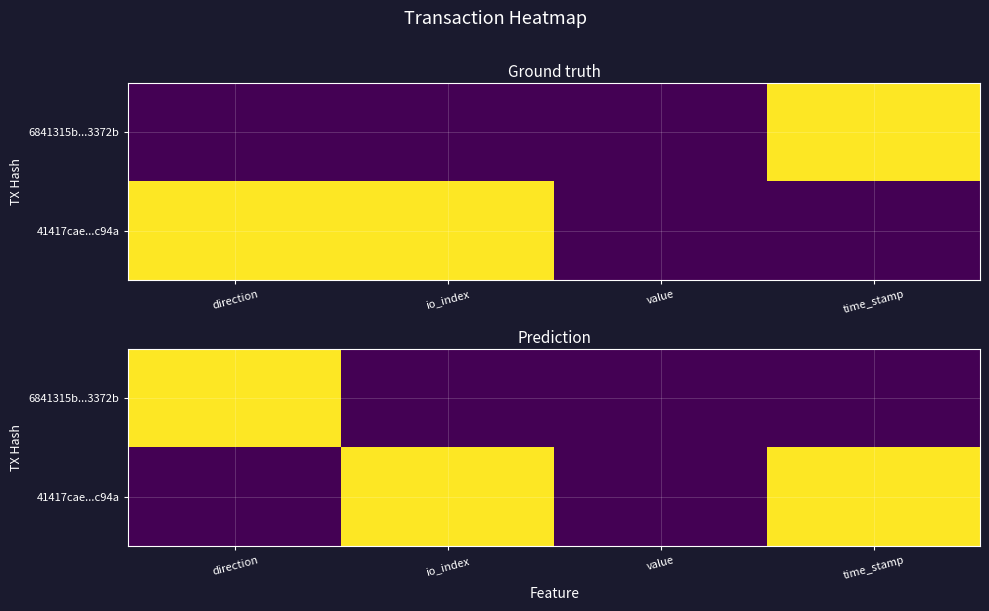

What is the average value of the 6841315b...3372b series?

0.2